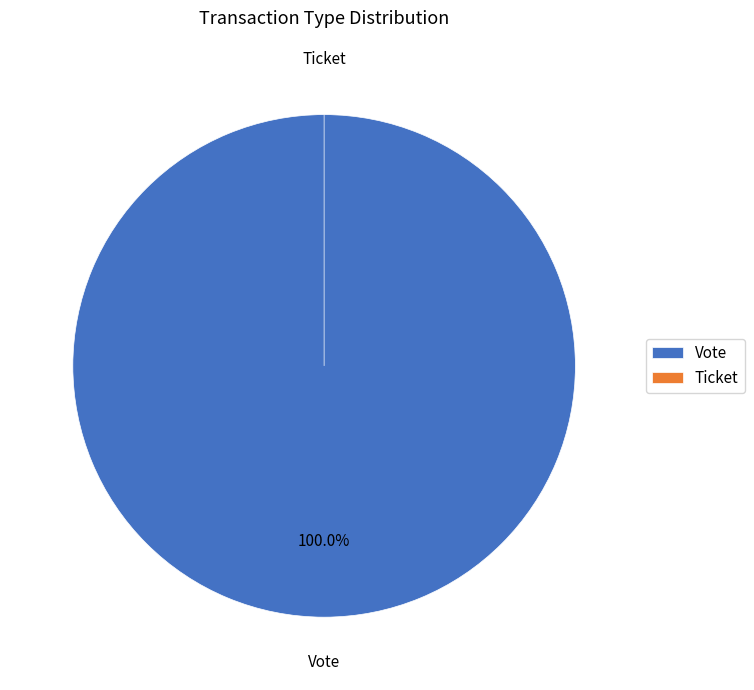

True or false: Vote accounts for 100% of the total.

True